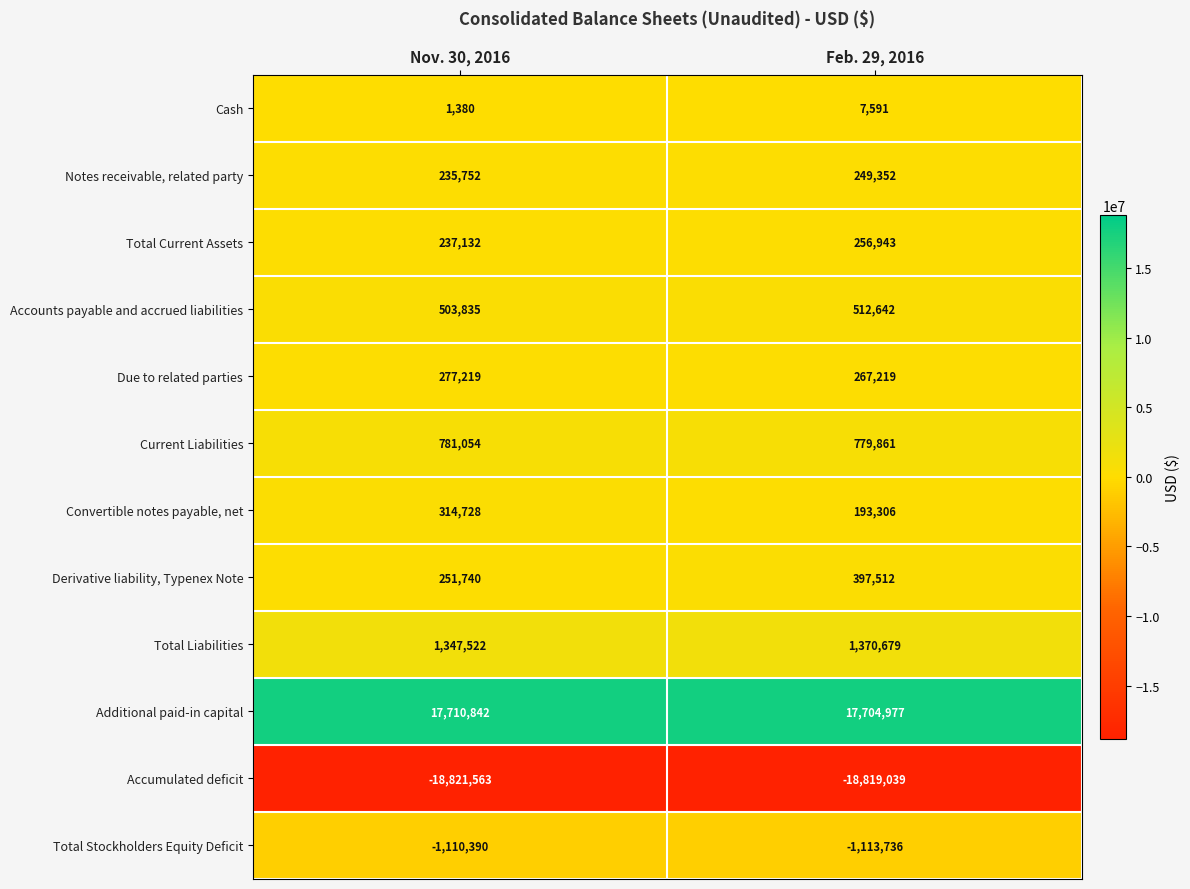

What is the smallest value displayed?

-18821563